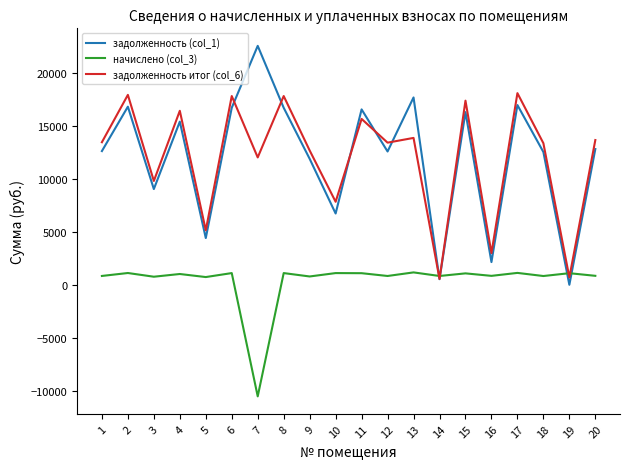

Is the value of начислено (col_3) at 12 greater than the value of задолженность (col_1) at 13?

No